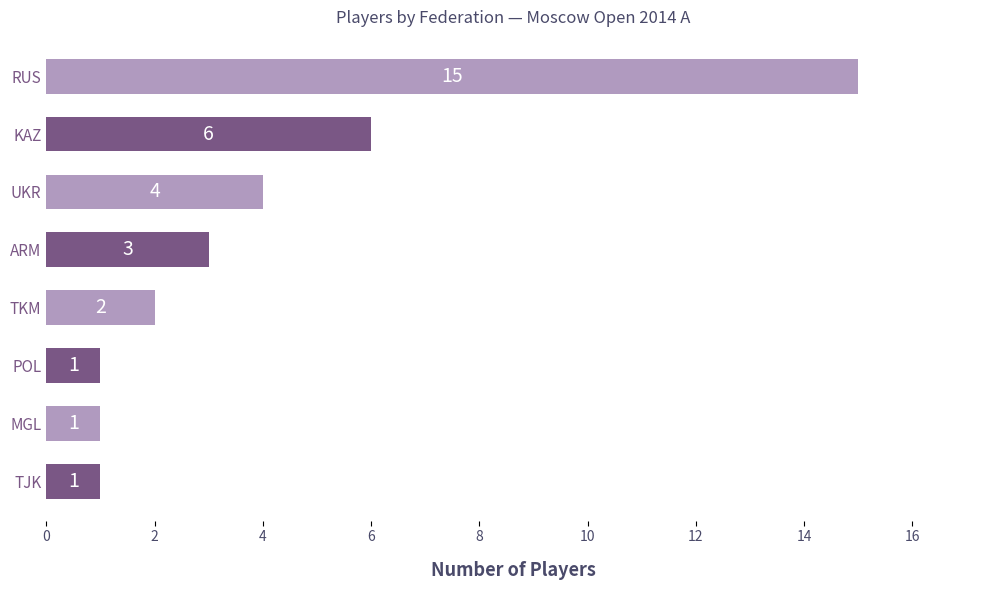

What is the change in value from KAZ to MGL?

-5